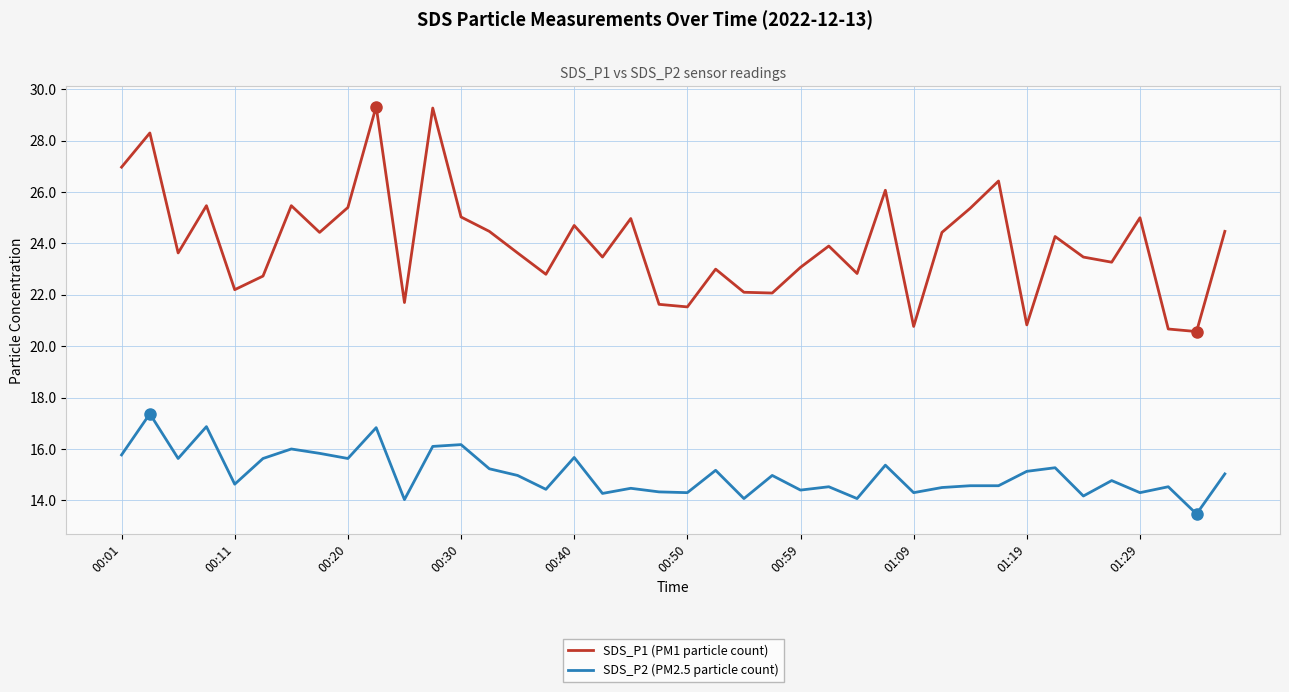

How many series are shown in this chart?

2